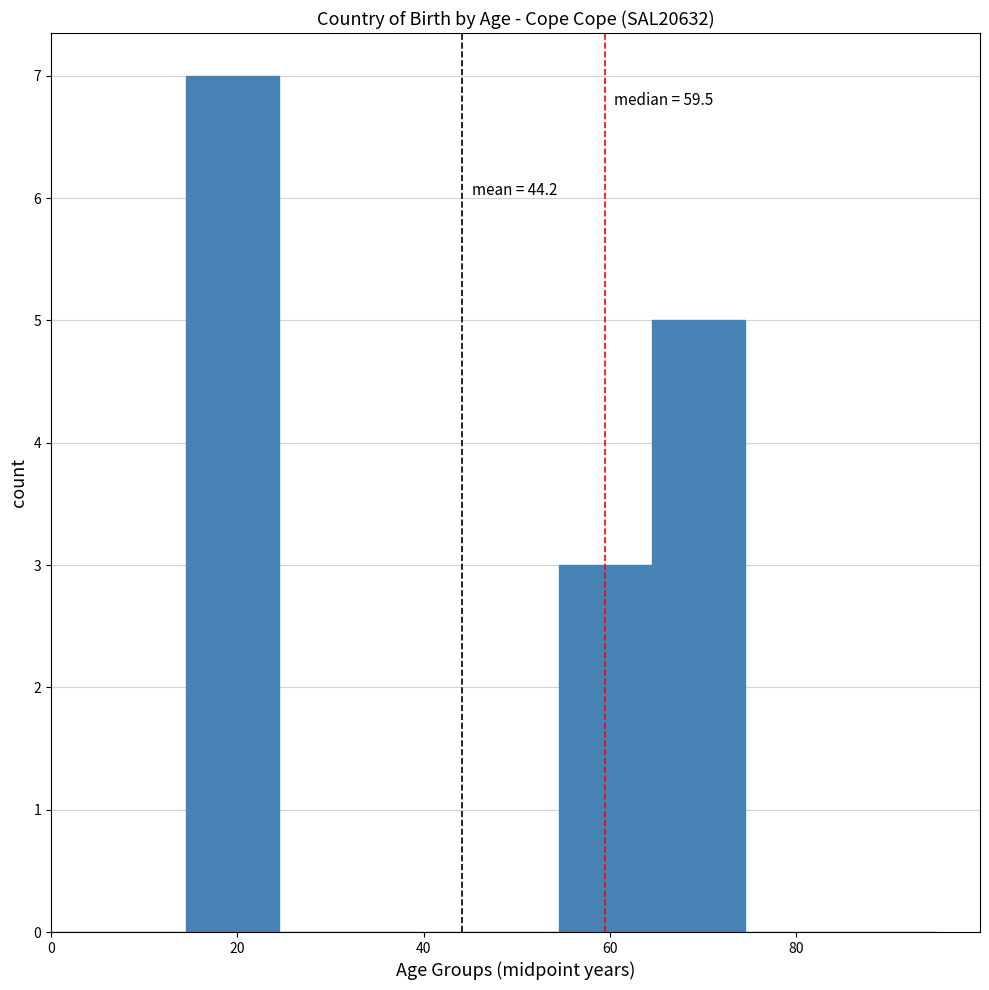

Around what value on the x-axis is the tallest bar? Give the approximate position of its centre, as read against the axis.

20